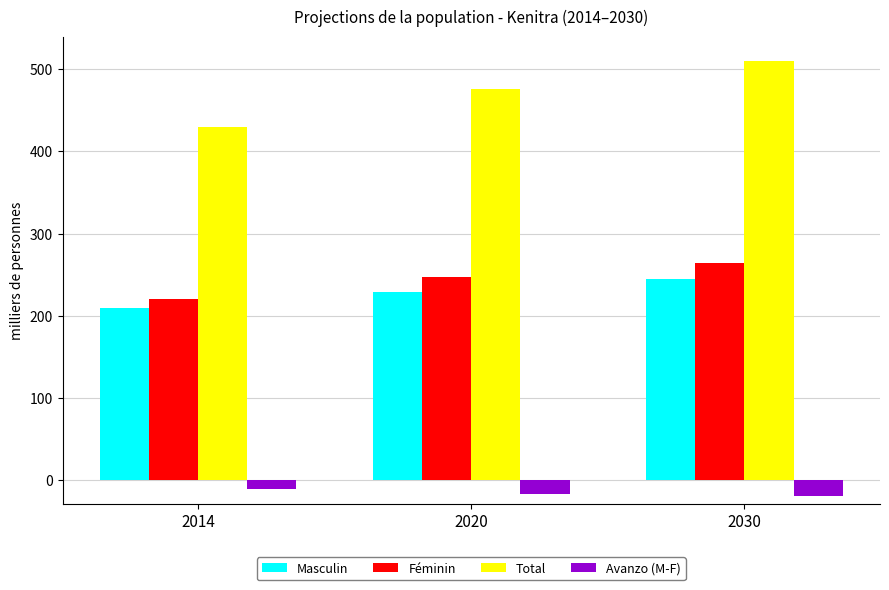

What is the difference between the highest and lowest values at 2030?

528.8